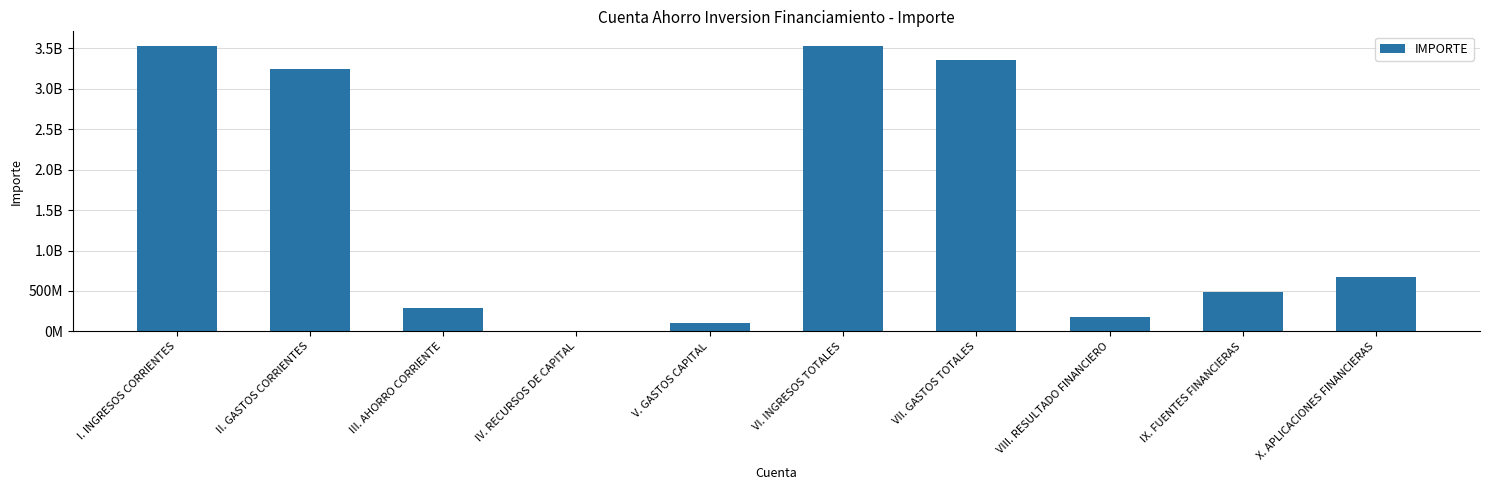

Which label corresponds to the smallest value in the chart?

IV. RECURSOS DE CAPITAL